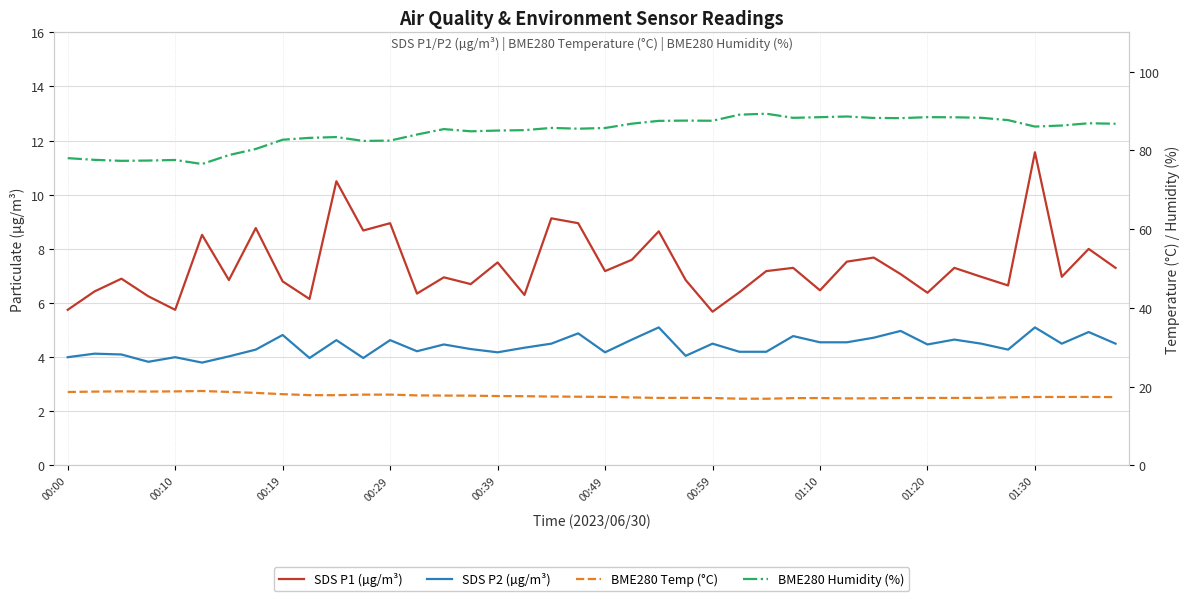

True or false: BME280 Temp (°C) and BME280 Humidity (%) intersect in this chart.

False